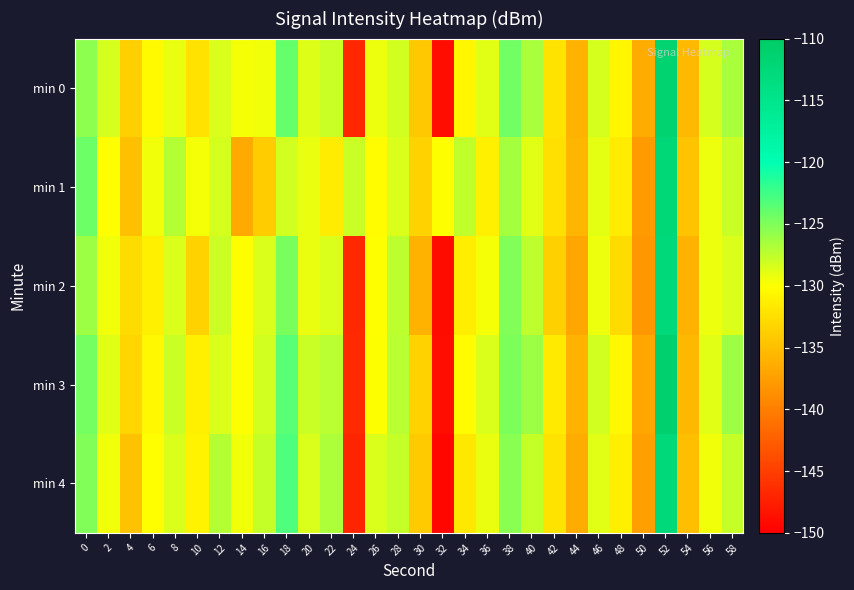

What is the difference between the highest and lowest values at 58?

2.3